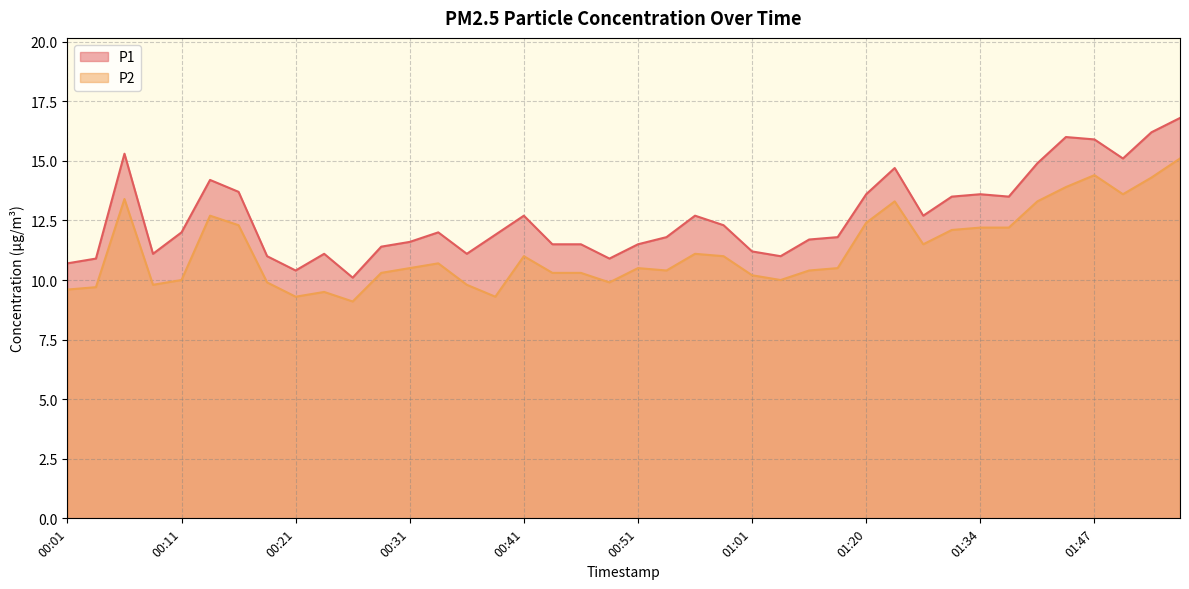

List the labels in order of P1 value, largest first.

01:55, 01:52, 01:44, 01:47, 00:06, 01:50, 01:42, 01:23, 00:14, 00:16, 01:20, 01:34, 01:31, 01:39, 00:41, 00:56, 01:28, 00:58, 00:11, 00:34, 00:39, 00:53, 01:12, 01:09, 00:31, 00:44, 00:46, 00:51, 00:29, 01:01, 00:09, 00:24, 00:36, 00:19, 01:03, 00:04, 00:49, 00:01, 00:21, 00:26